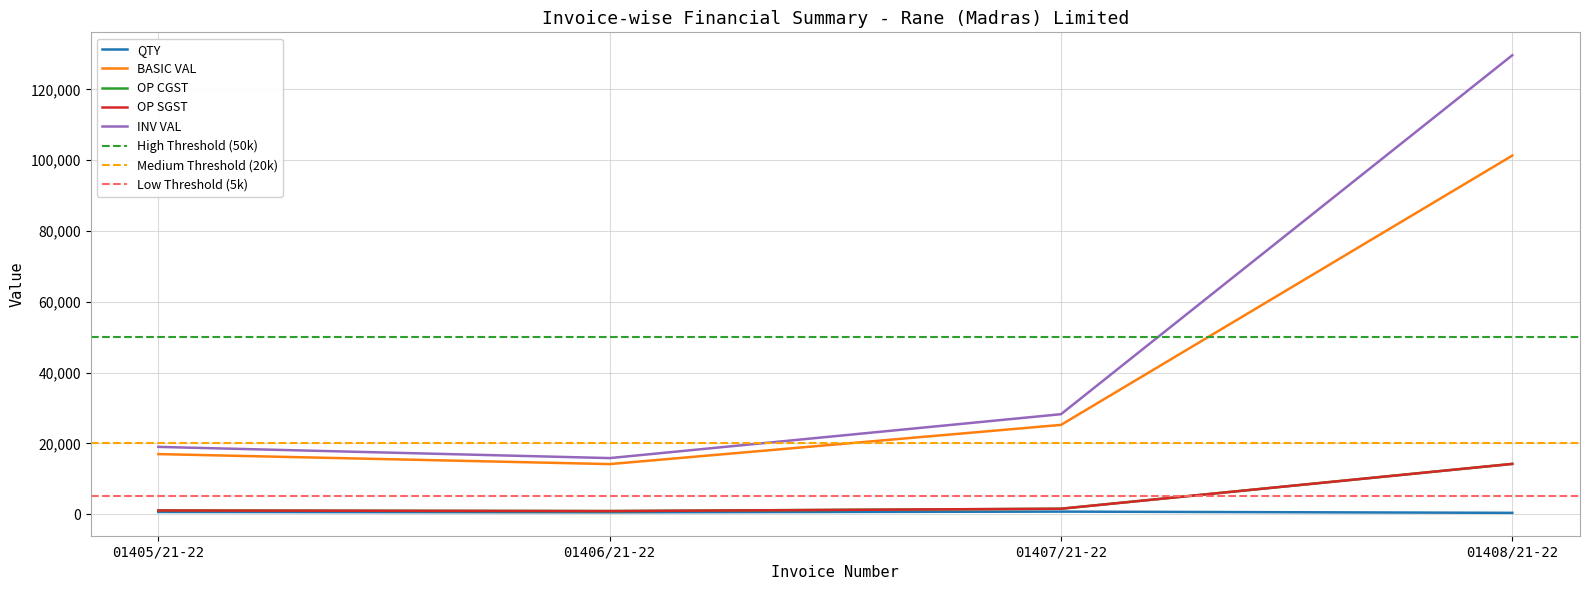

At which label is BASIC VAL closest to 57709?

01407/21-22